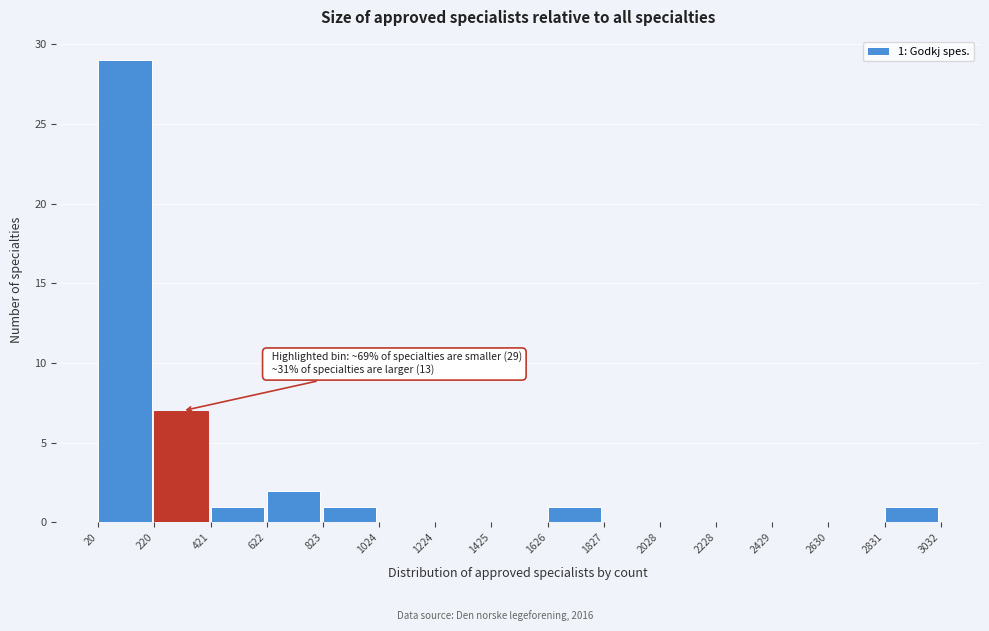

Over which range of the x-axis is the bar tallest?

20 to 220